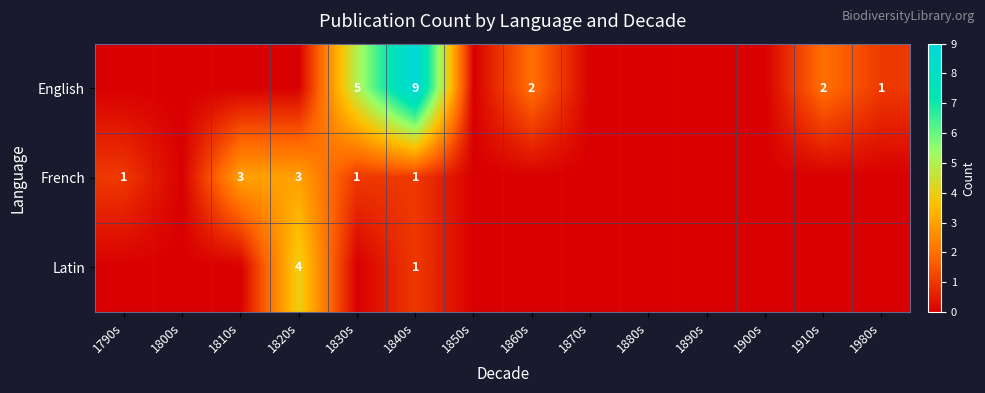

The value of French at 1810s is 3. True or false?

True